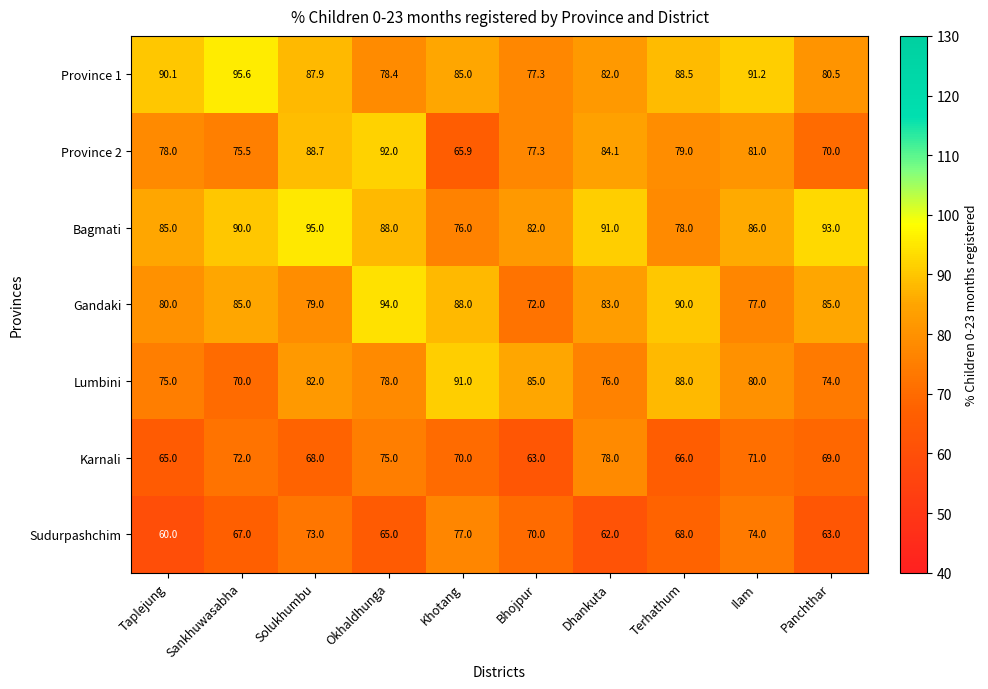

What is the difference between the Karnali values at Taplejung and Sankhuwasabha?

7.0